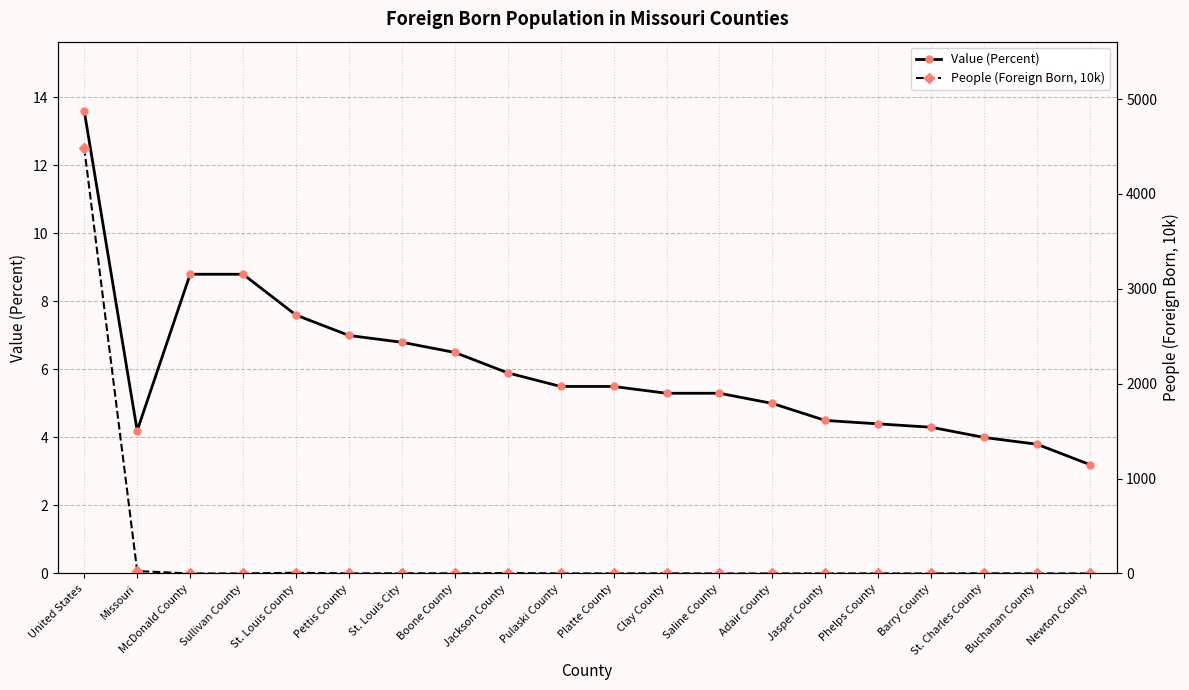

List the labels in order of People (Foreign Born, 10k) value, smallest first.

Sullivan County, Saline County, Adair County, Barry County, Newton County, Phelps County, McDonald County, Pulaski County, Pettis County, Buchanan County, Jasper County, Platte County, Boone County, Clay County, St. Charles County, St. Louis City, Jackson County, St. Louis County, Missouri, United States